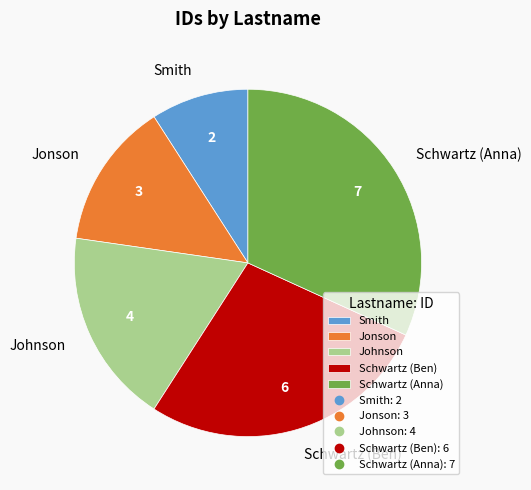

Rank the categories by value from highest to lowest.

Schwartz (Anna), Schwartz (Ben), Johnson, Jonson, Smith